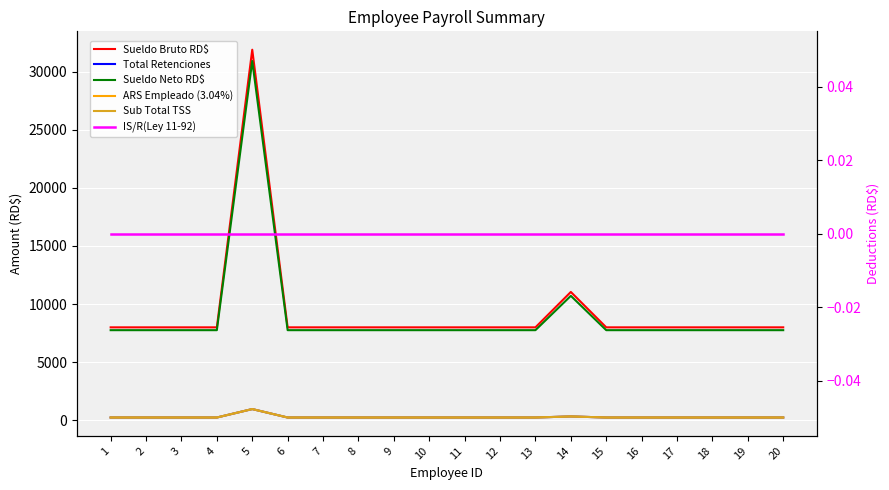

At how many categories does at least one series exceed 15832?

1